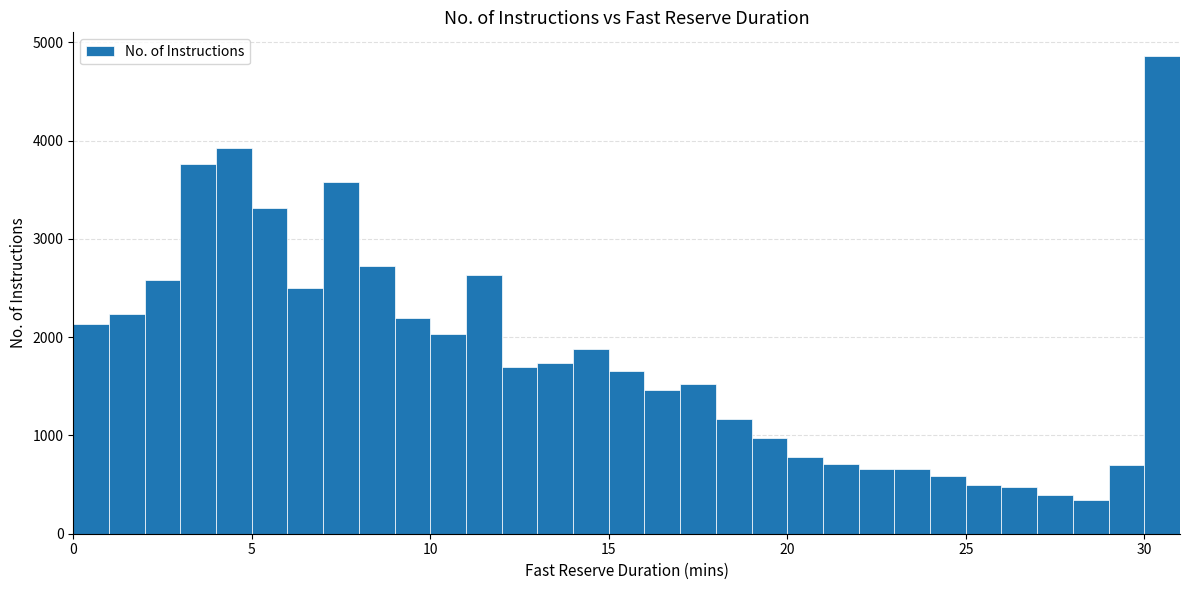

Read against the x-axis, roughly where is the centre of the tallest bar?

30.5